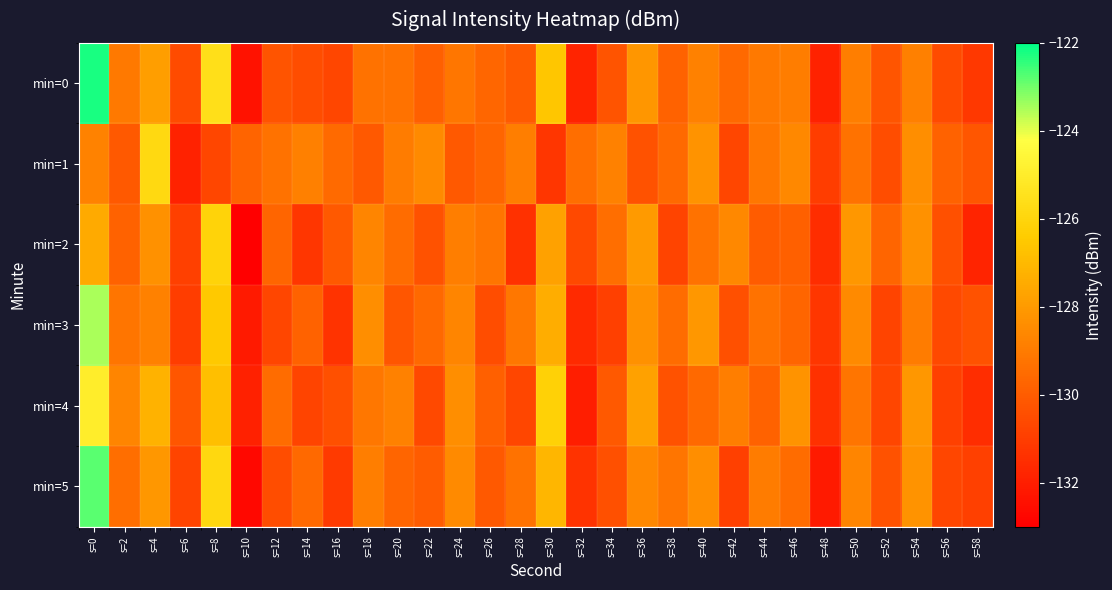

Which series has the largest range (max minus min)?

min=0